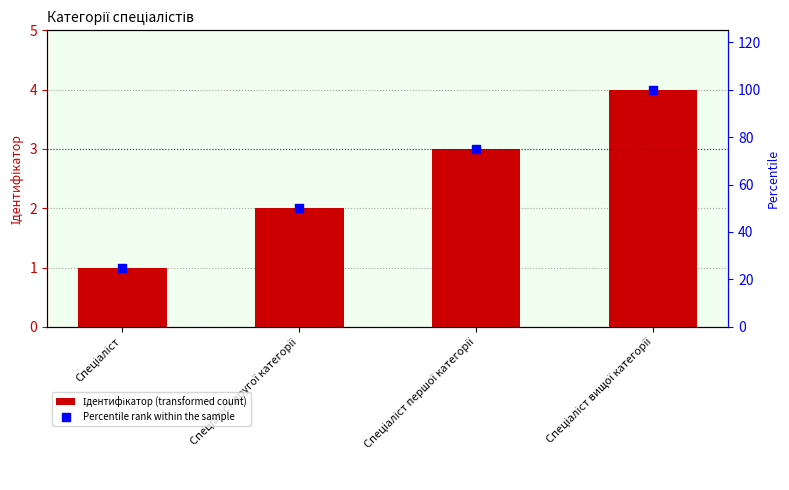

What are all the series names shown in the legend?

Ідентифікатор, Percentile rank within the sample